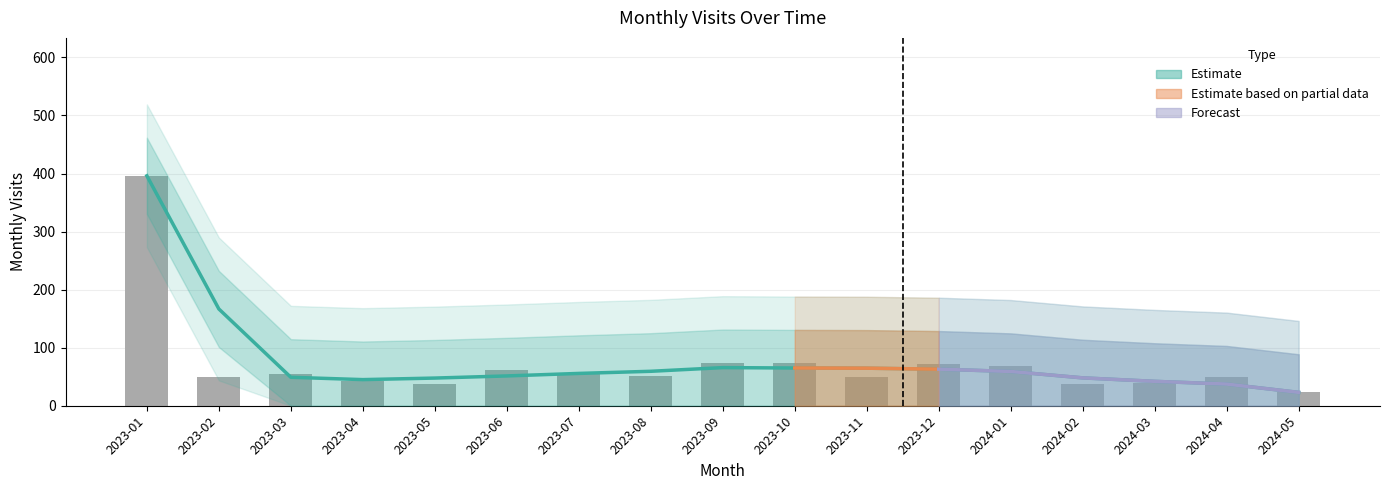

What is the value of the 10th bar from the left?

73